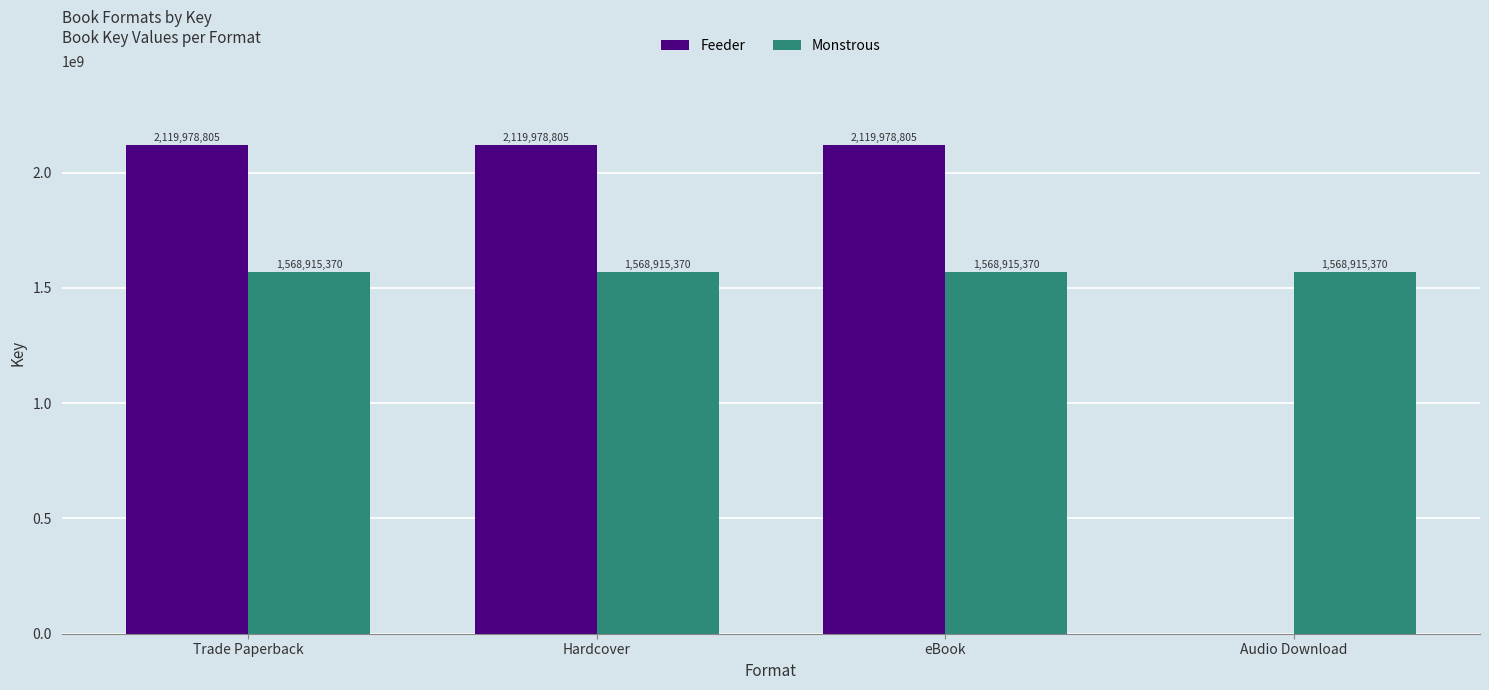

Reading left to right, transcribe all the data shown in this chart.

Feeder: 2119978805	2119978805	2119978805	0
Monstrous: 1568915370	1568915370	1568915370	1568915370